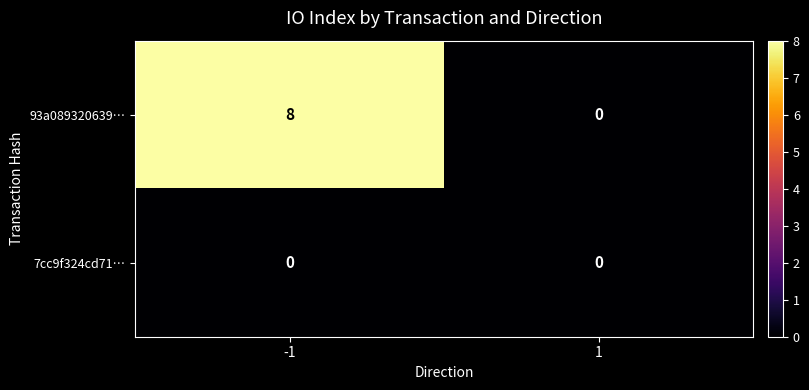

Reading left to right, what are all the values shown in this chart?

93a089320639…: 8	0
7cc9f324cd71…: 0	0